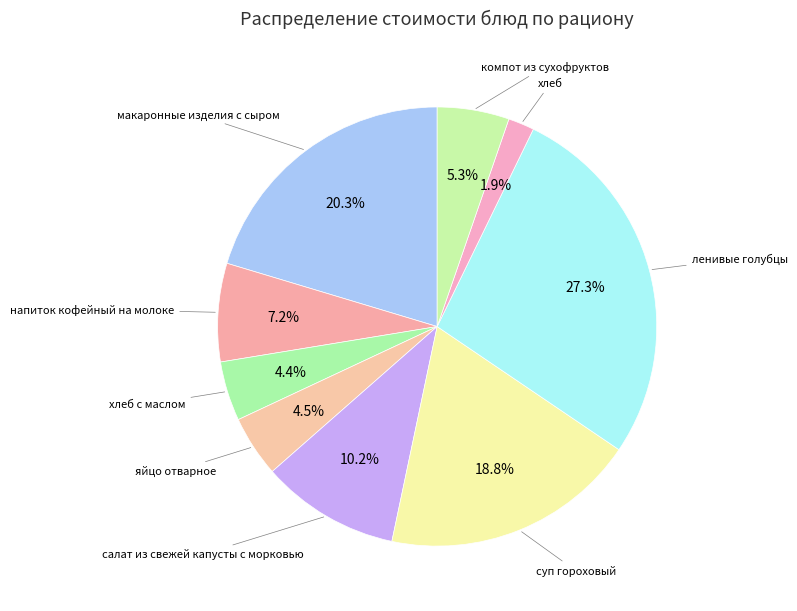

How many segments does this pie chart have?

9